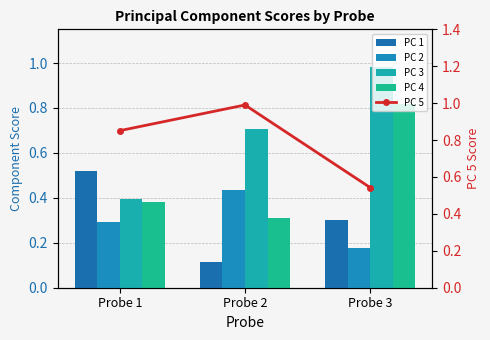

What is the difference between the PC 1 values at Probe 2 and Probe 3?

0.2